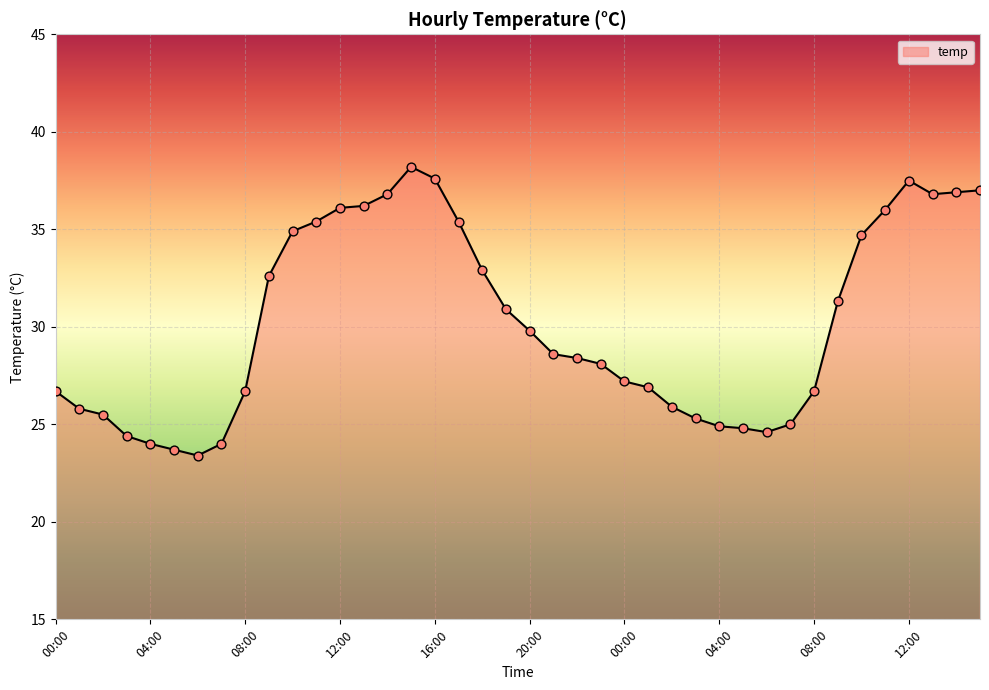

What is the maximum value shown in the chart?

38.2